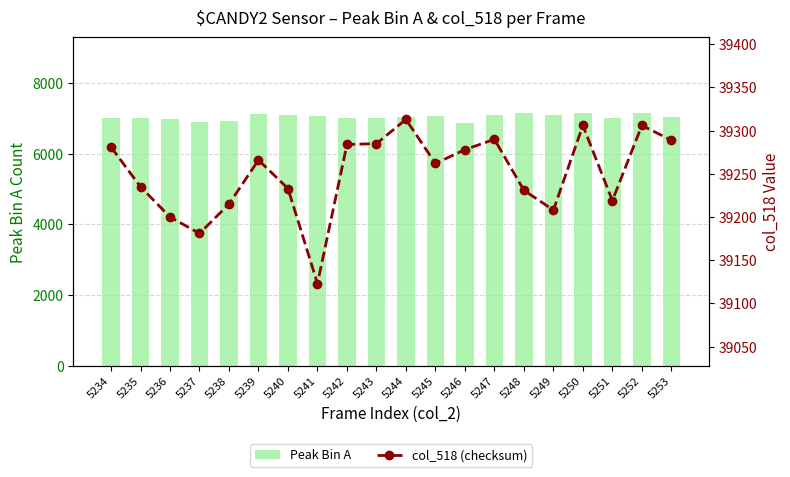

Does the chart contain stacked bars?

No